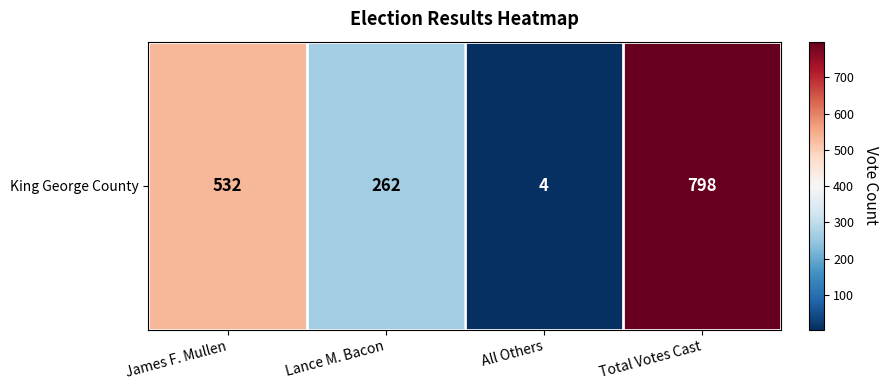

What is the maximum value shown in the chart?

798